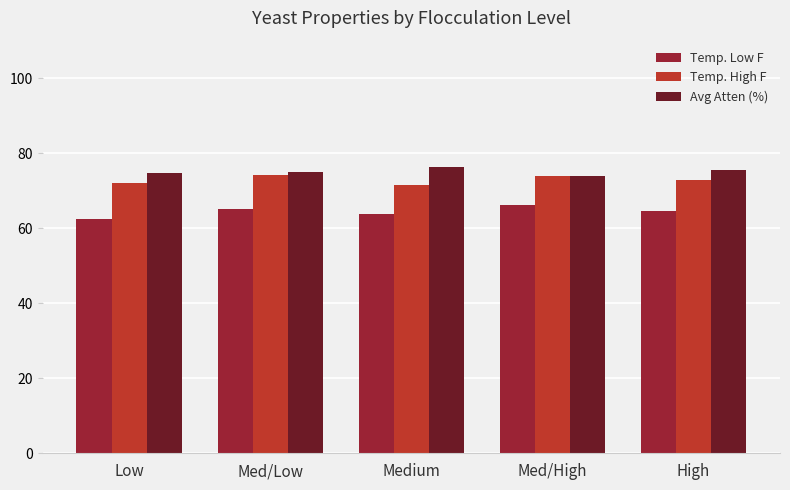

What is the value of the Avg Atten (%) bar at the 1st from the left?

74.8